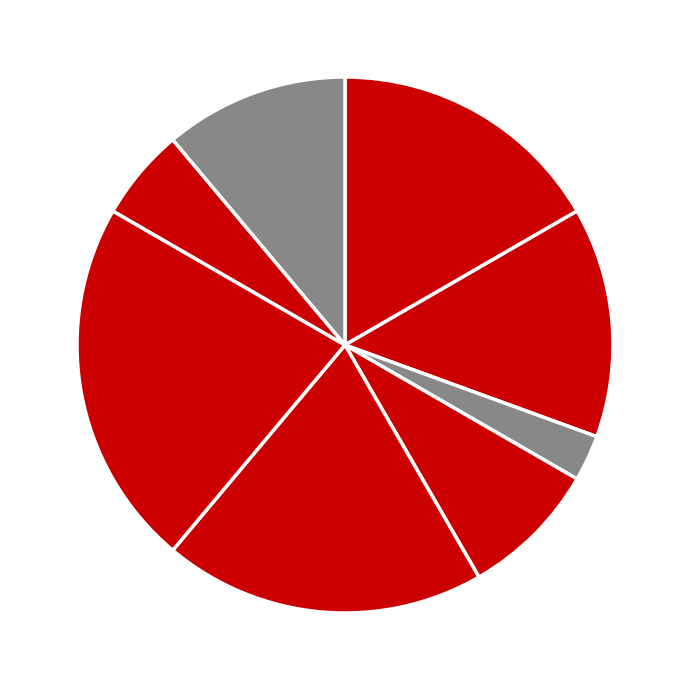

Count the number of slices in the pie.

8